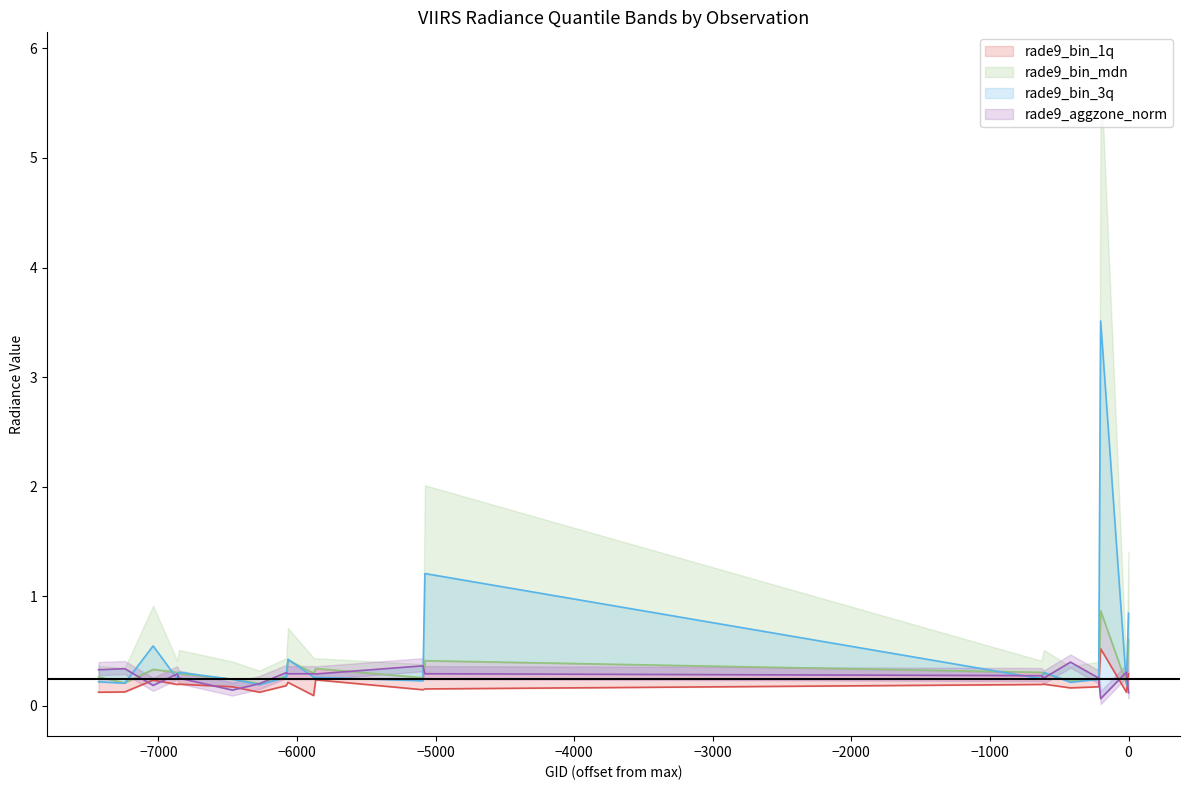

Between which two adjacent categories do rade9_bin_3q and rade9_aggzone_norm first intersect?

137631 and 137836